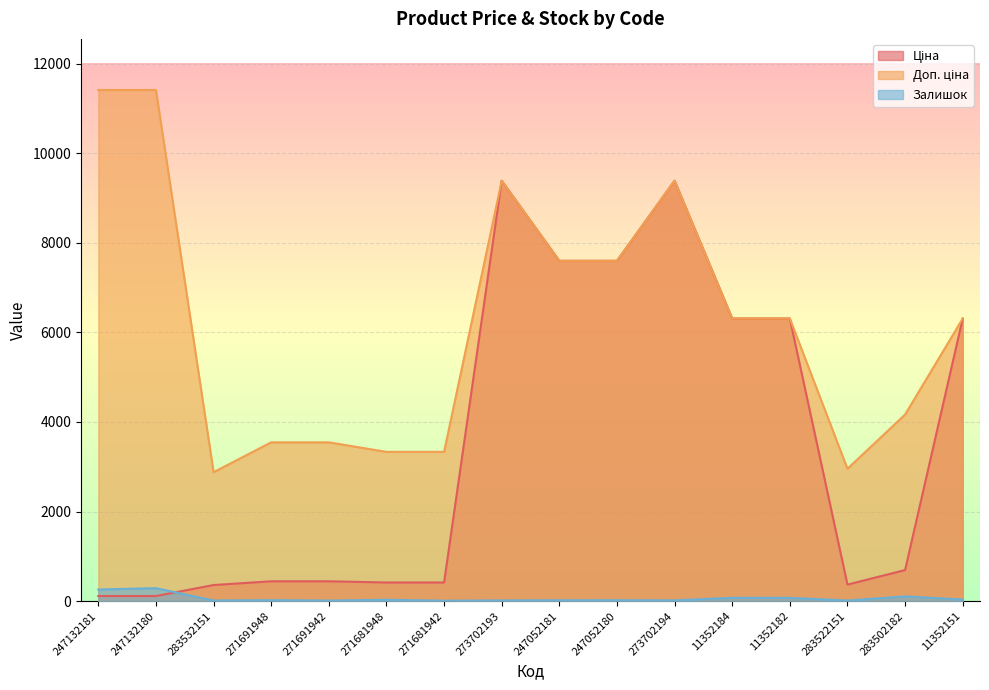

How many lines are shown in the chart?

3